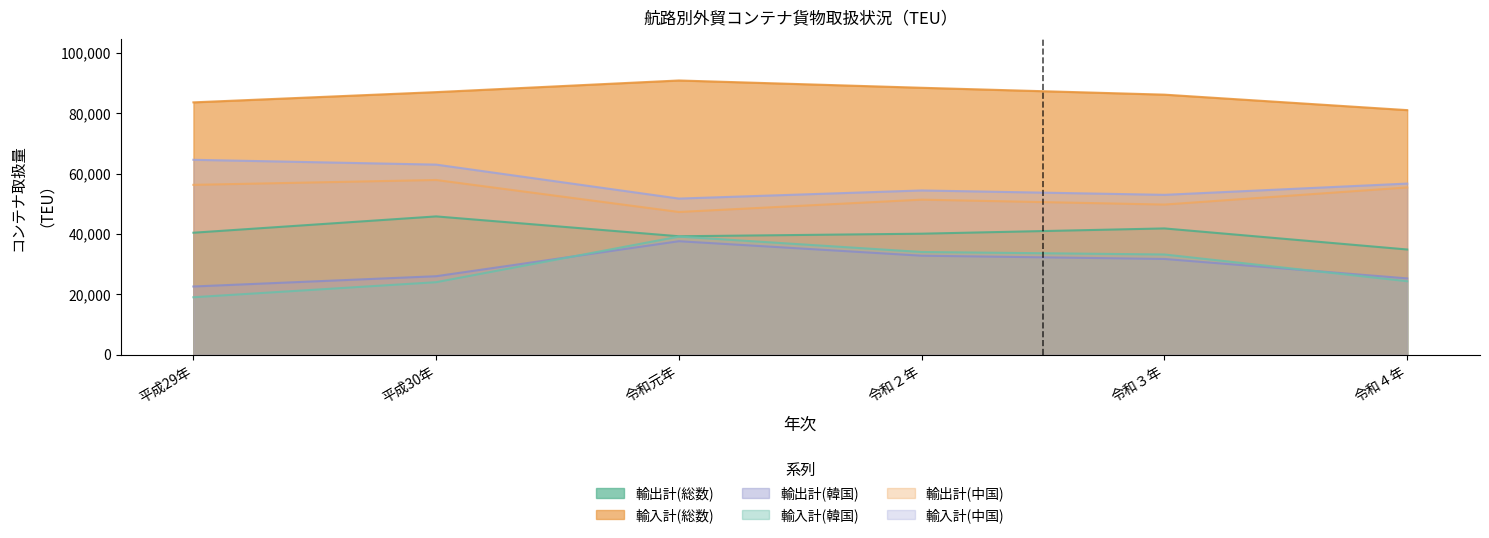

What are all the series names shown in the legend?

輸出計(総数), 輸入計(総数), 輸出計(韓国), 輸入計(韓国), 輸出計(中国), 輸入計(中国)